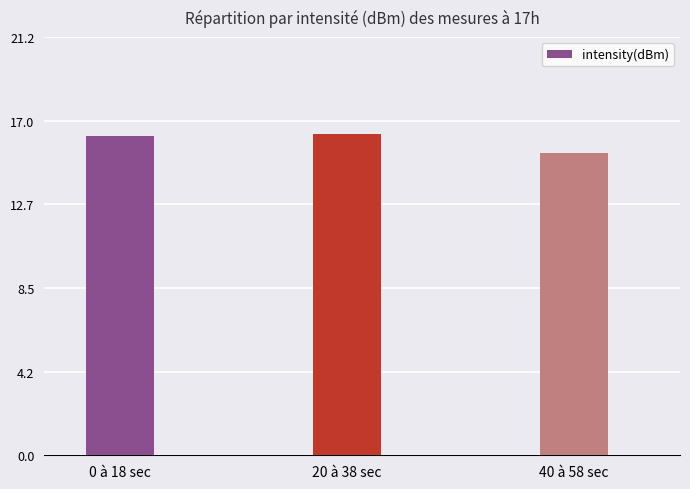

What position from the right is 20 à 38 sec?

2